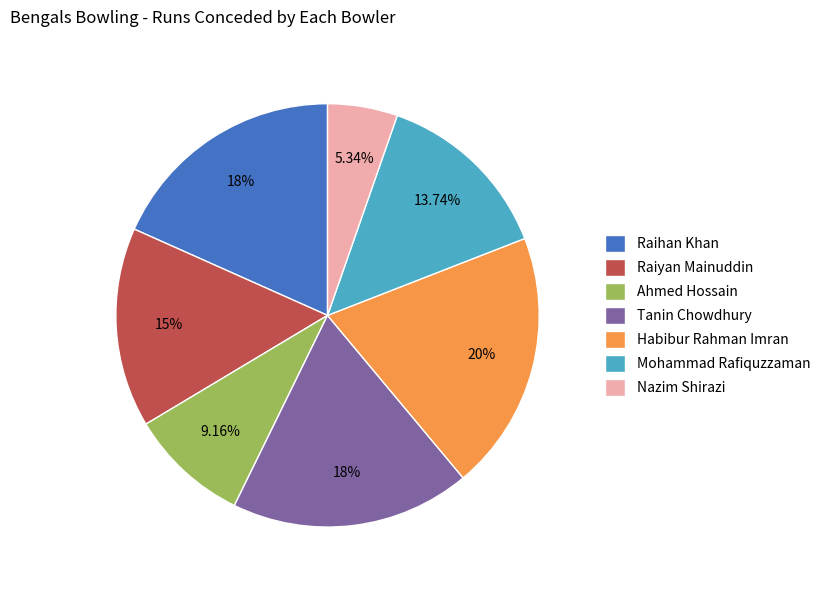

What percentage is the Tanin Chowdhury slice, to the nearest percent?

18%